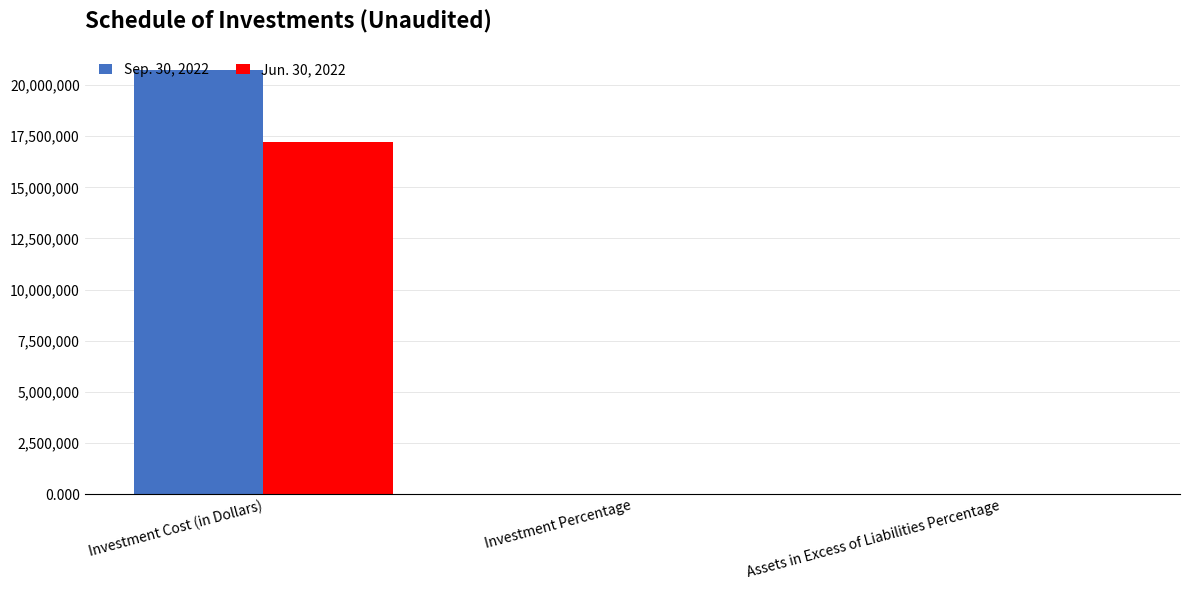

How many groups of bars are there?

3